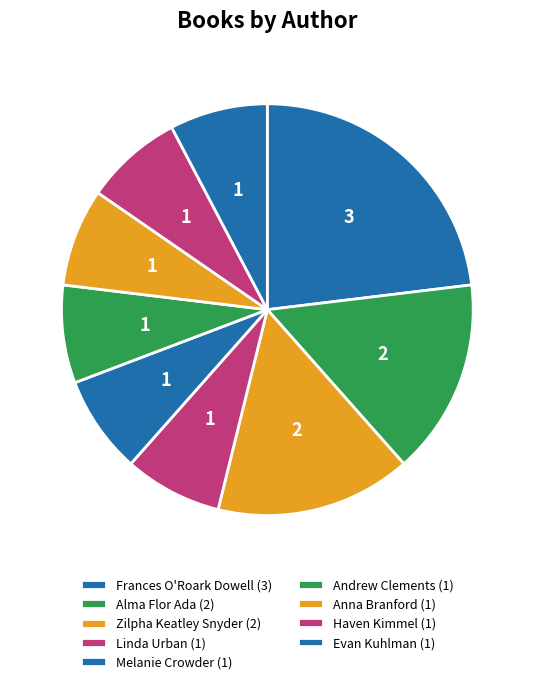

Count the number of slices in the pie.

9